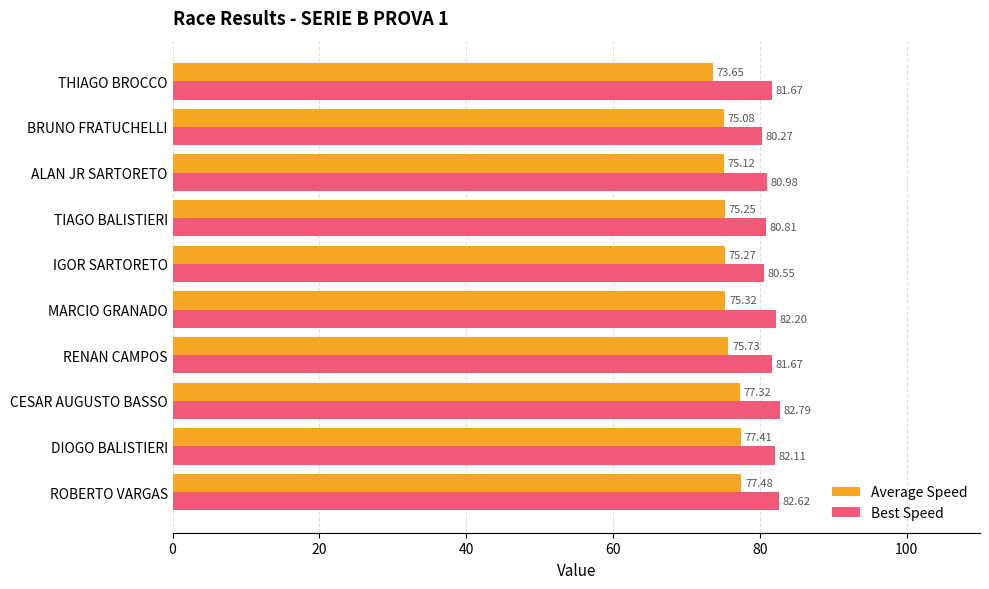

At how many categories does at least one series exceed 79?

10